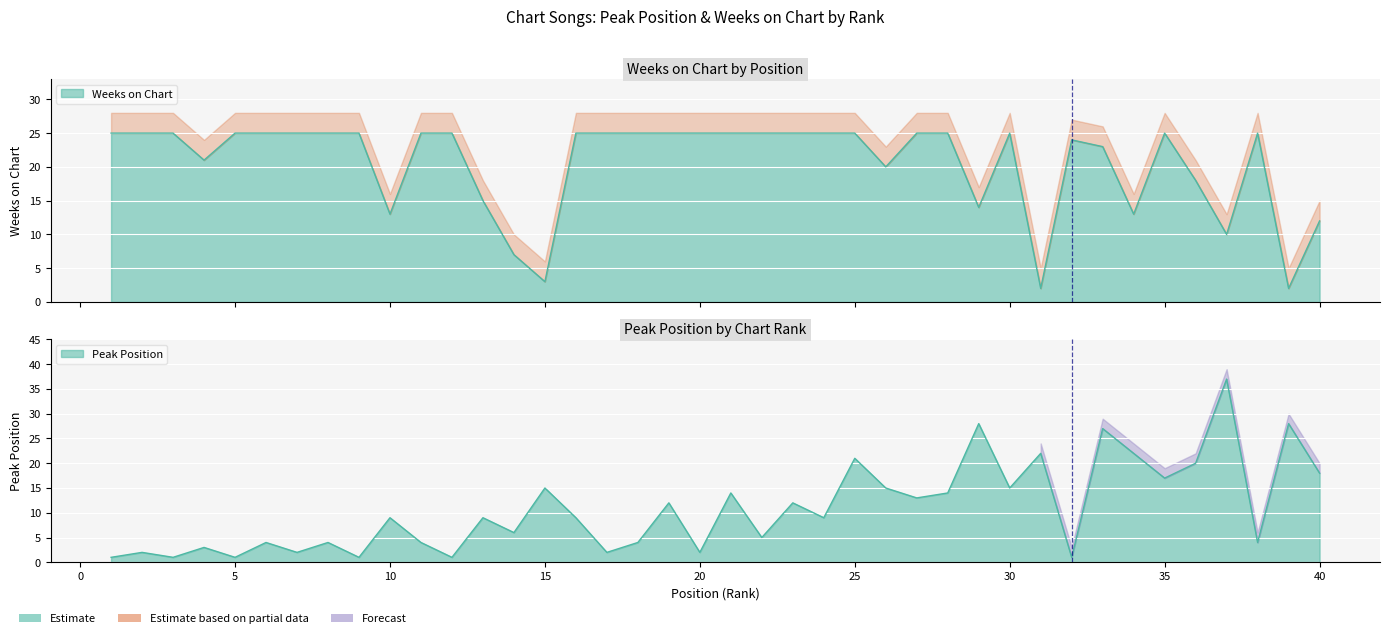

The Weeks on Chart series shows 23 at 33. True or false?

True